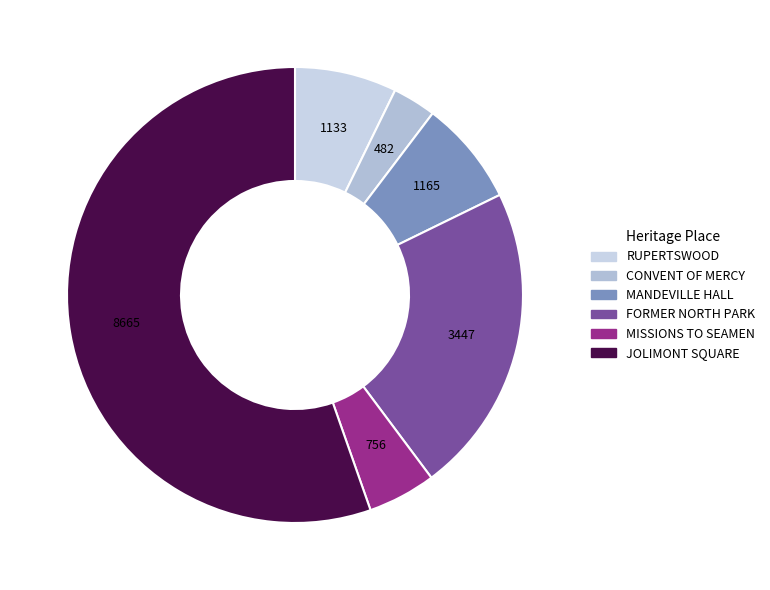

The RUPERTSWOOD slice represents 12% of the pie. True or false?

False